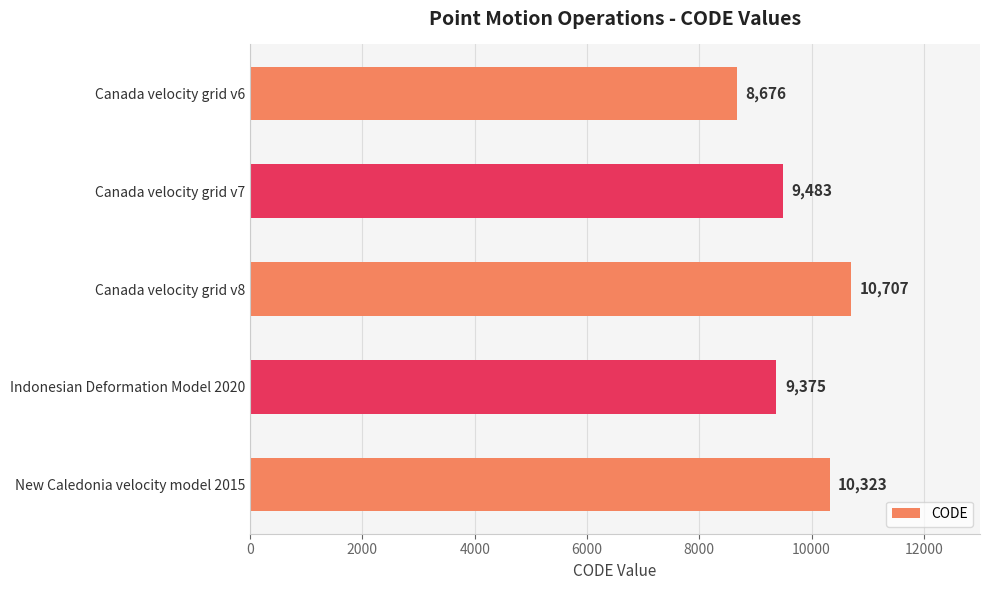

What is the average value?

9713